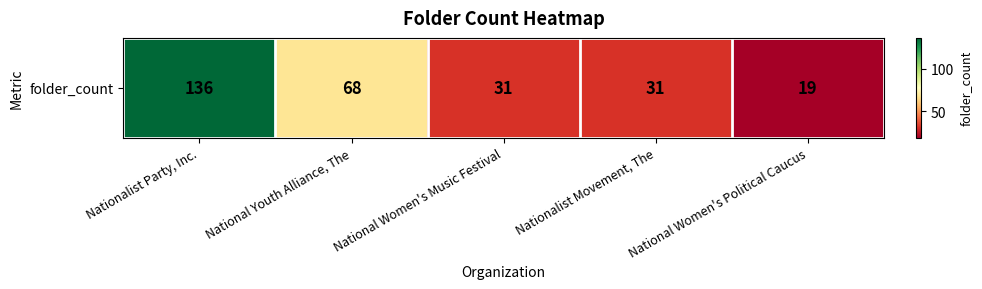

At which label does the data first exceed 31?

Nationalist Party, Inc.